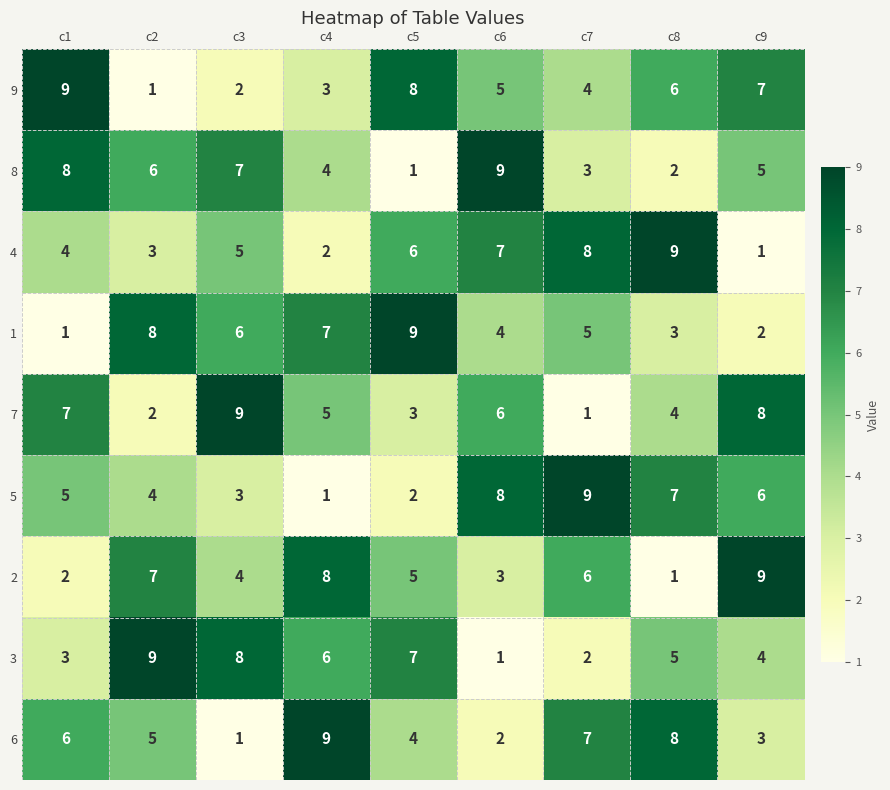

Rank the series at c5 from lowest to highest value.

8, 5, 7, 6, 2, 4, 3, 9, 1